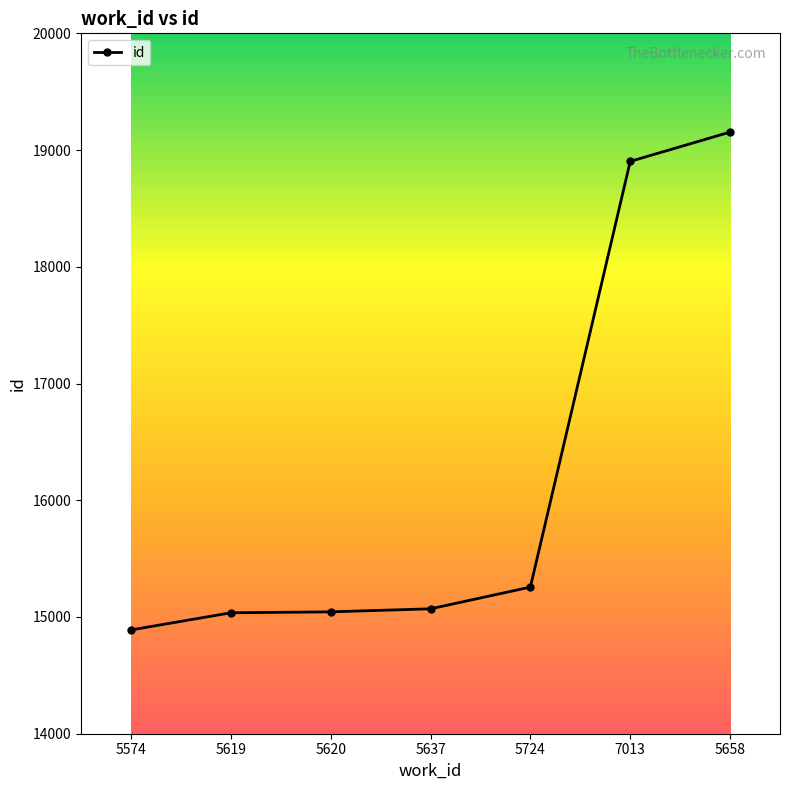

Where is the data nearest to the value 17021?

5724